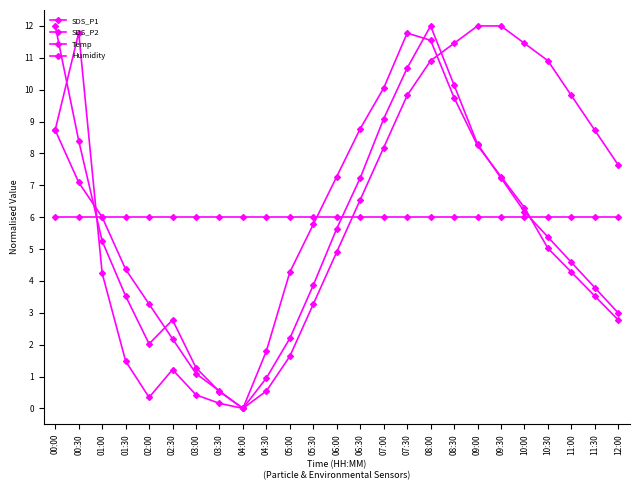

Which series changed the most between 00:30 and 10:00?

SDS_P1